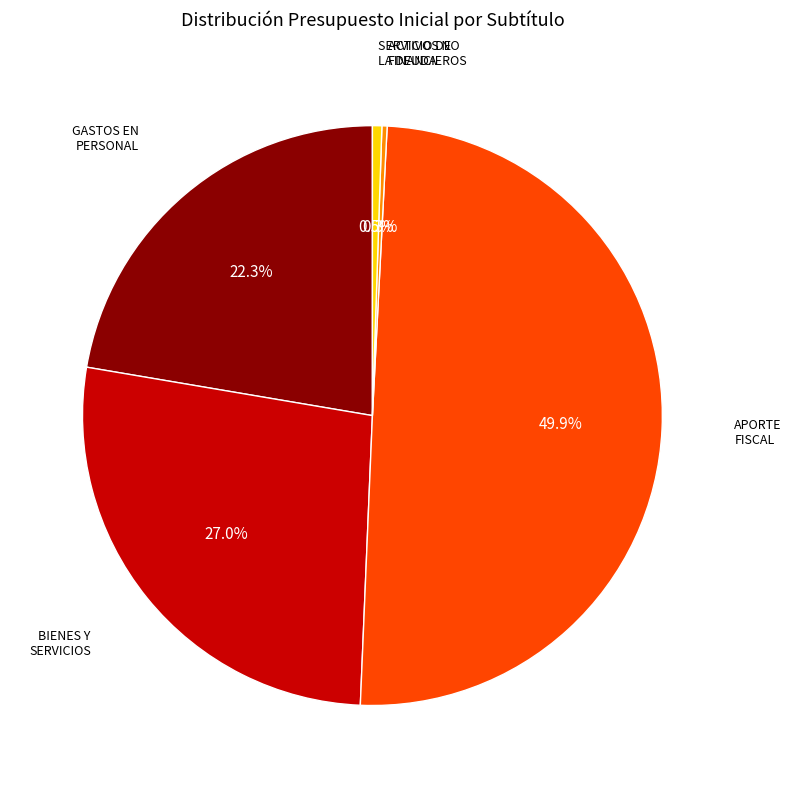

The APORTE FISCAL slice represents 55% of the pie. True or false?

False